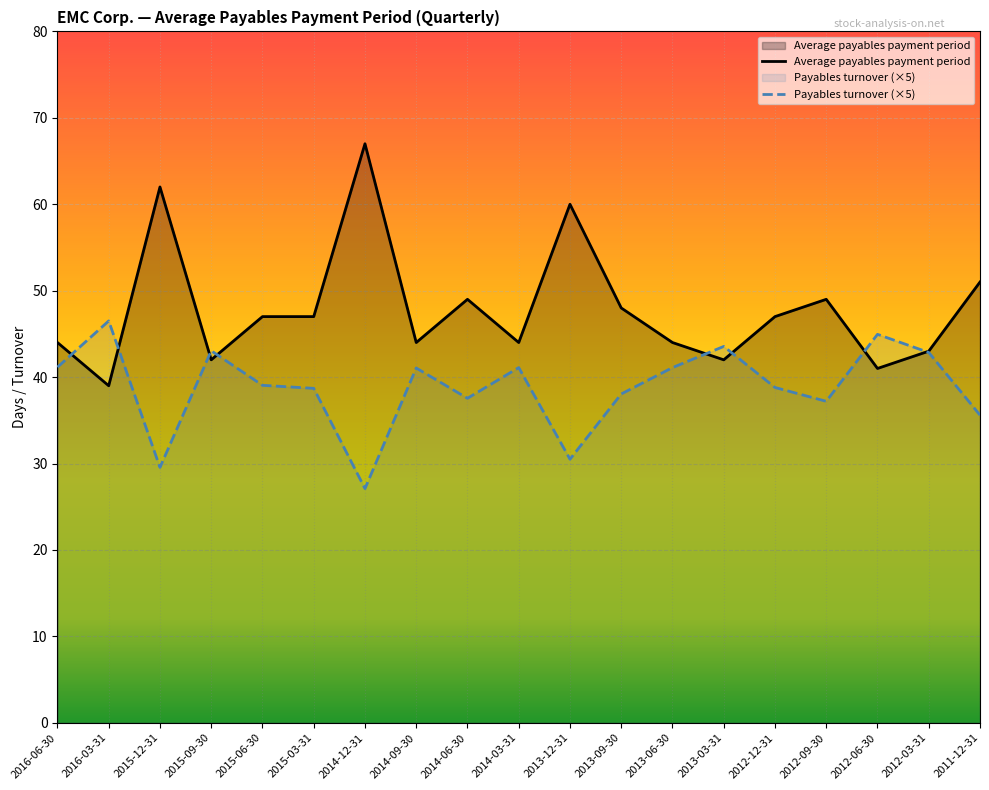

True or false: Average payables payment period has a value of 60.0 at 2013-12-31.

True